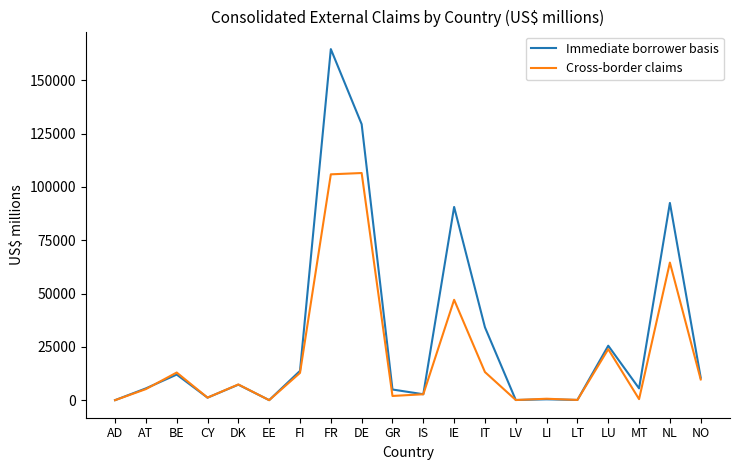

What is the difference between the second highest and minimum values in the Immediate borrower basis series?

129415